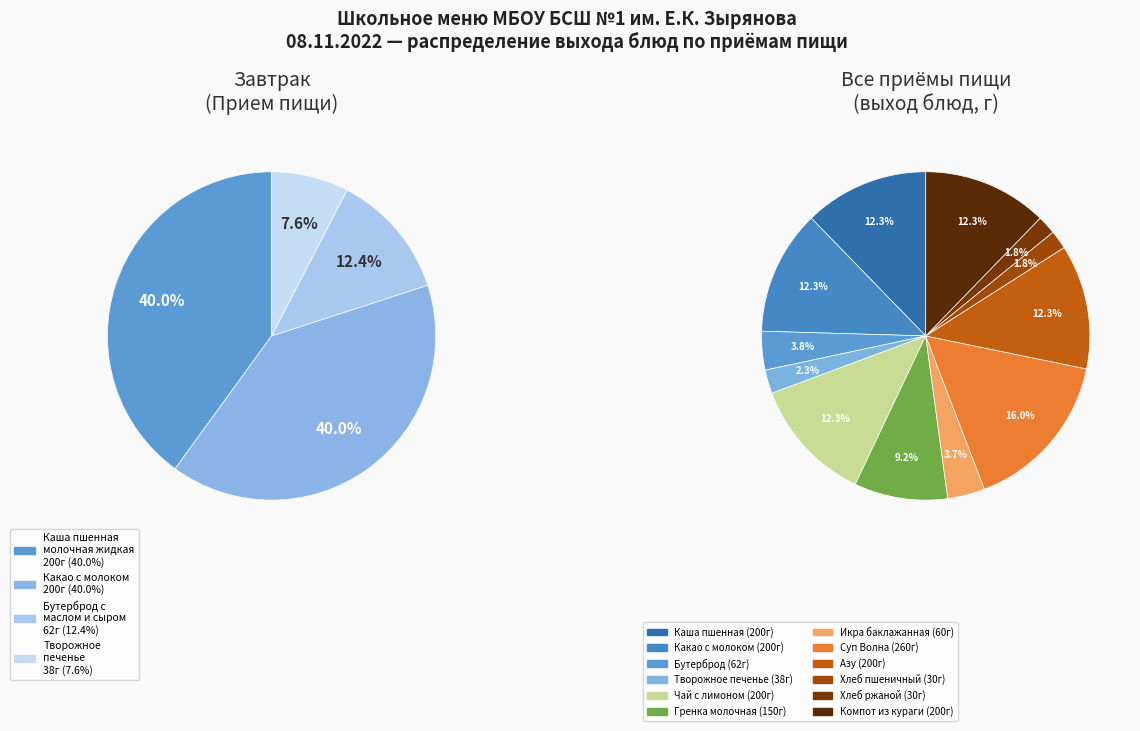

Does Азу represent more than half of the total?

No